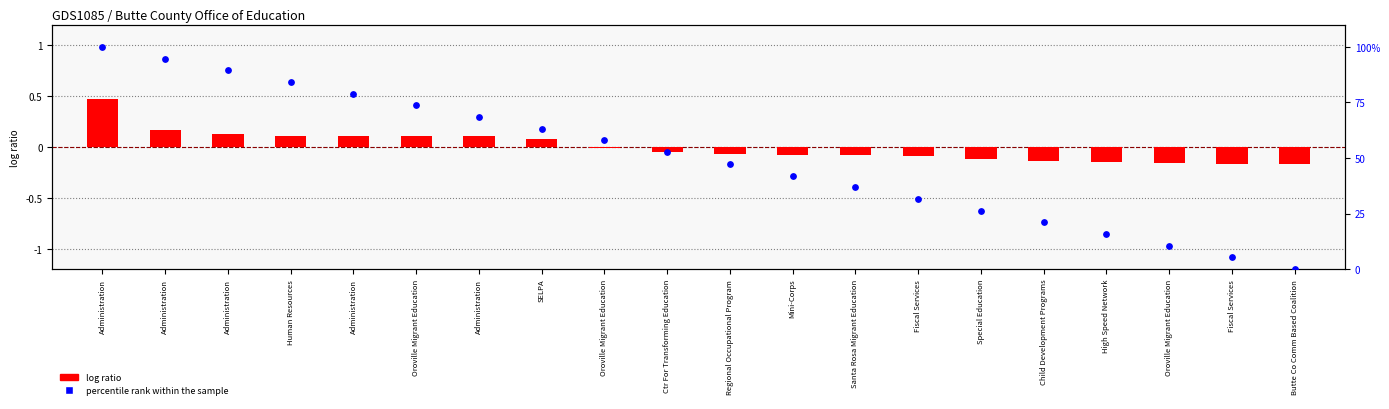

At how many categories does at least one series exceed 65?

7